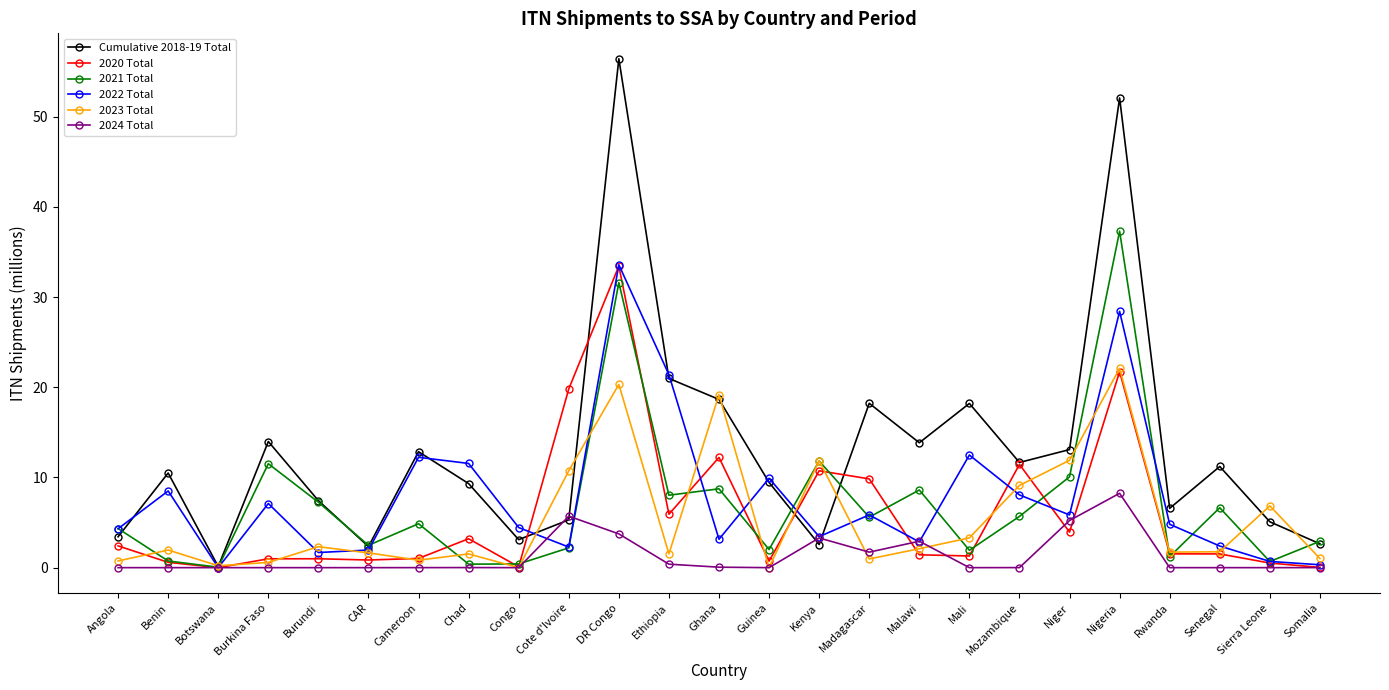

What is the difference between the 2022 Total values at Guinea and Rwanda?

5.1